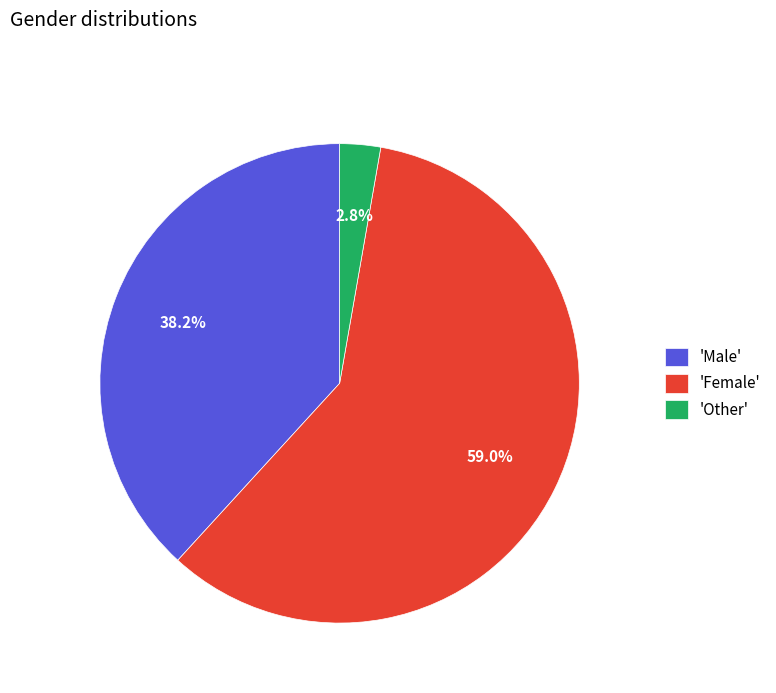

Combined, what portion of the pie is 'Female' and 'Male'?

97.2%